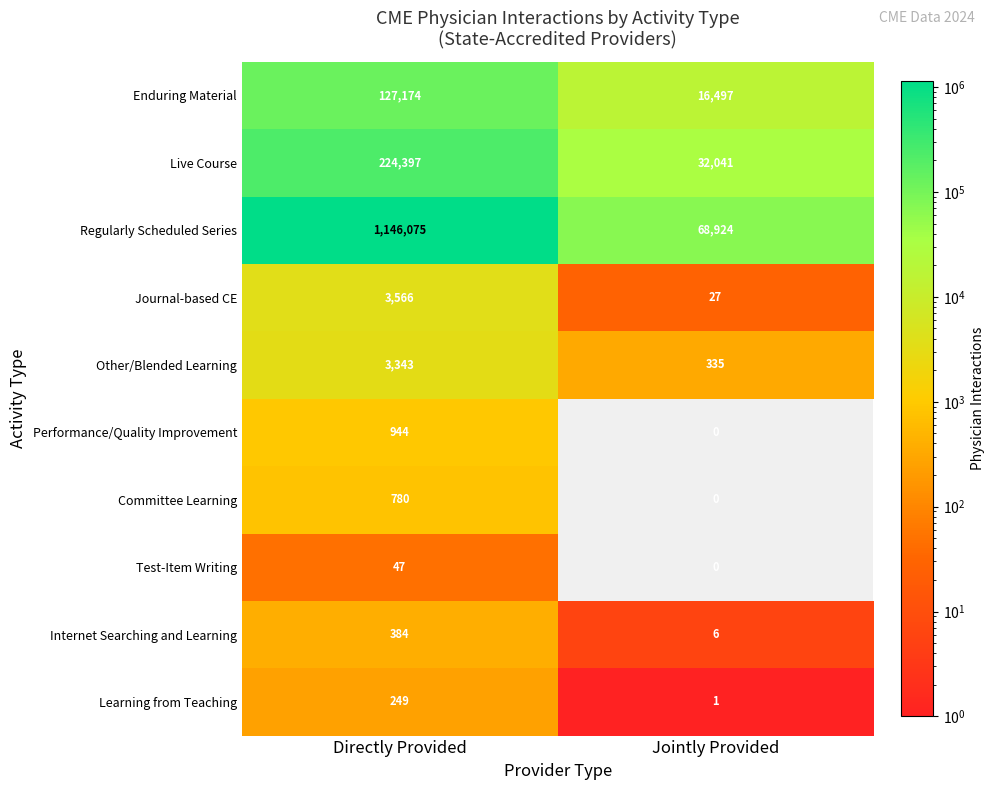

List the series in order of their peak value, lowest first.

Test-Item Writing, Learning from Teaching, Internet Searching and Learning, Committee Learning, Performance/Quality Improvement, Other/Blended Learning, Journal-based CE, Enduring Material, Live Course, Regularly Scheduled Series